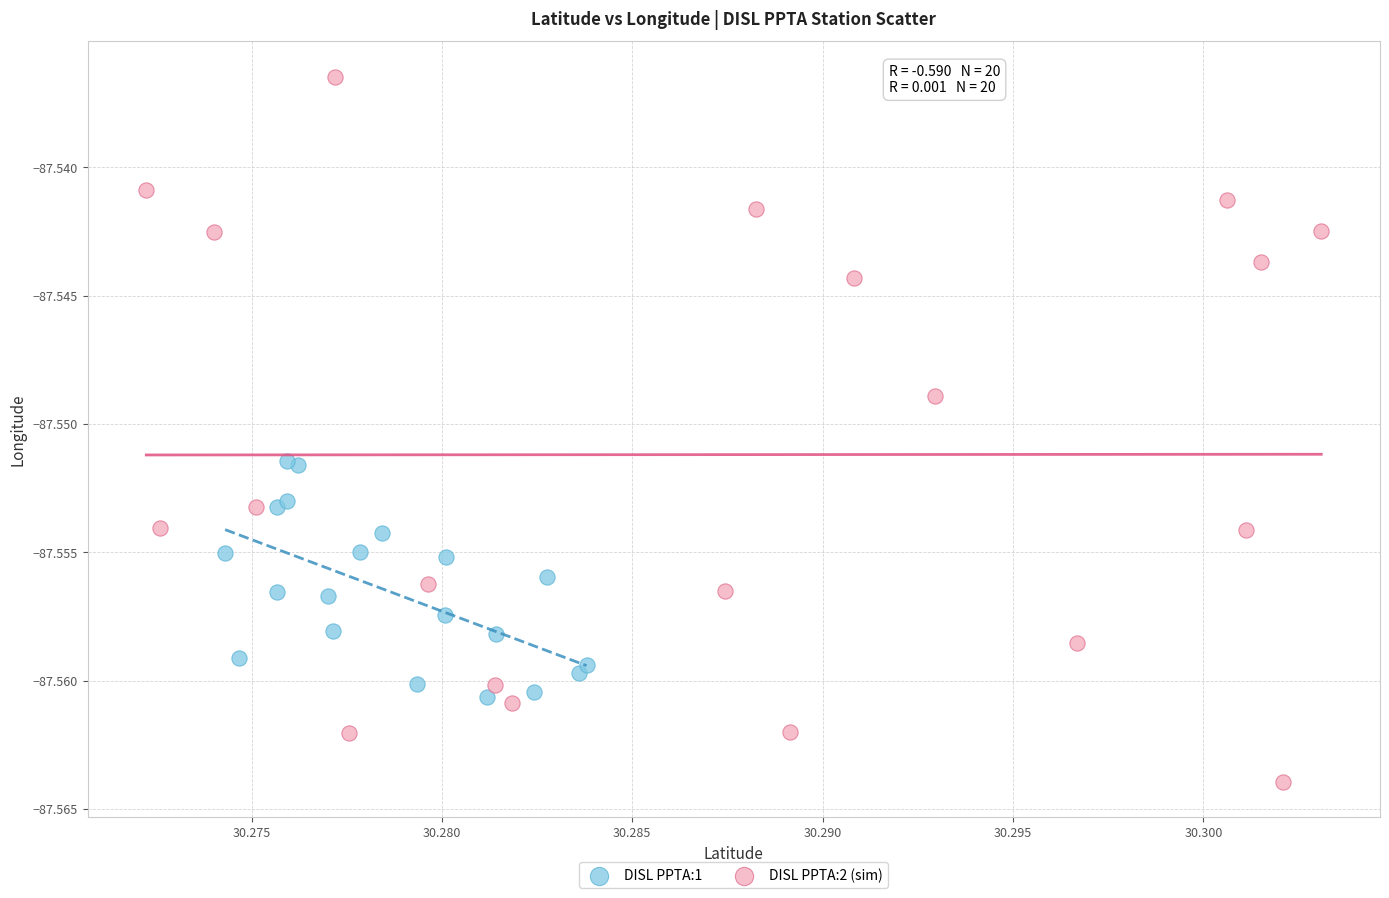

Which series has the widest spread of Y values?

DISL PPTA:2 (sim)